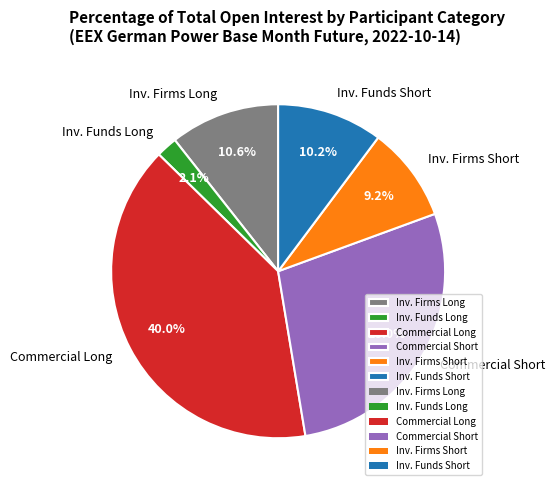

What percentage is NOT represented by Inv. Funds Long?

97.9%